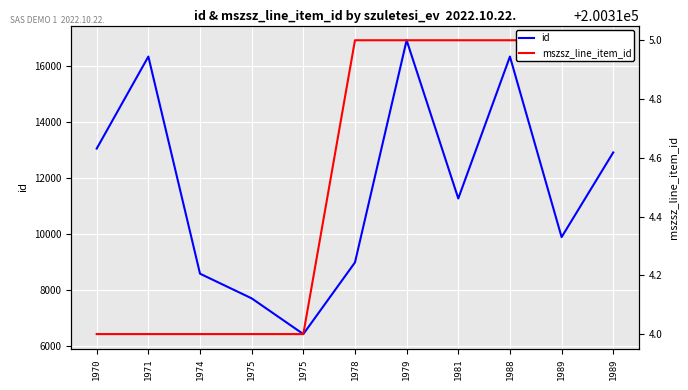

True or false: mszsz_line_item_id has more than 2 interior local peaks.

False